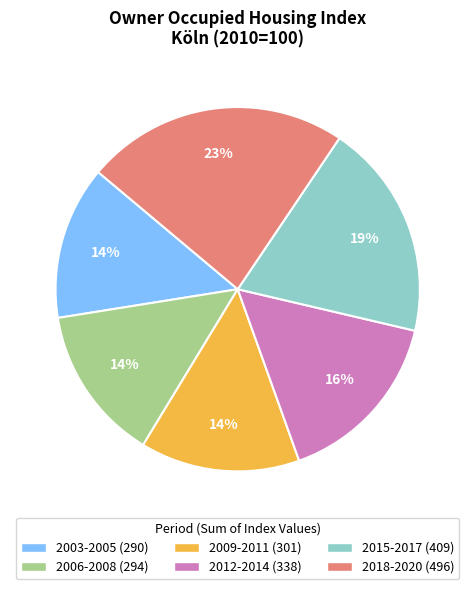

To the nearest percent, what is the average slice percentage?

17%